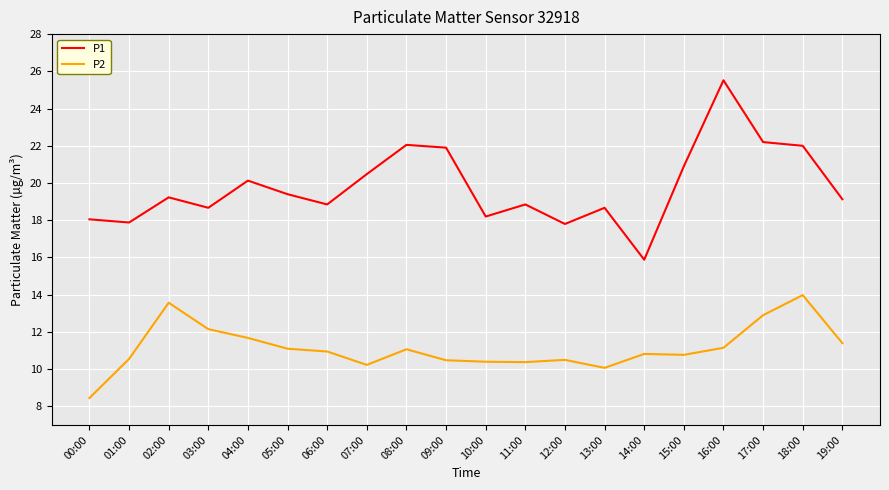

How many distinct data groups are displayed?

2